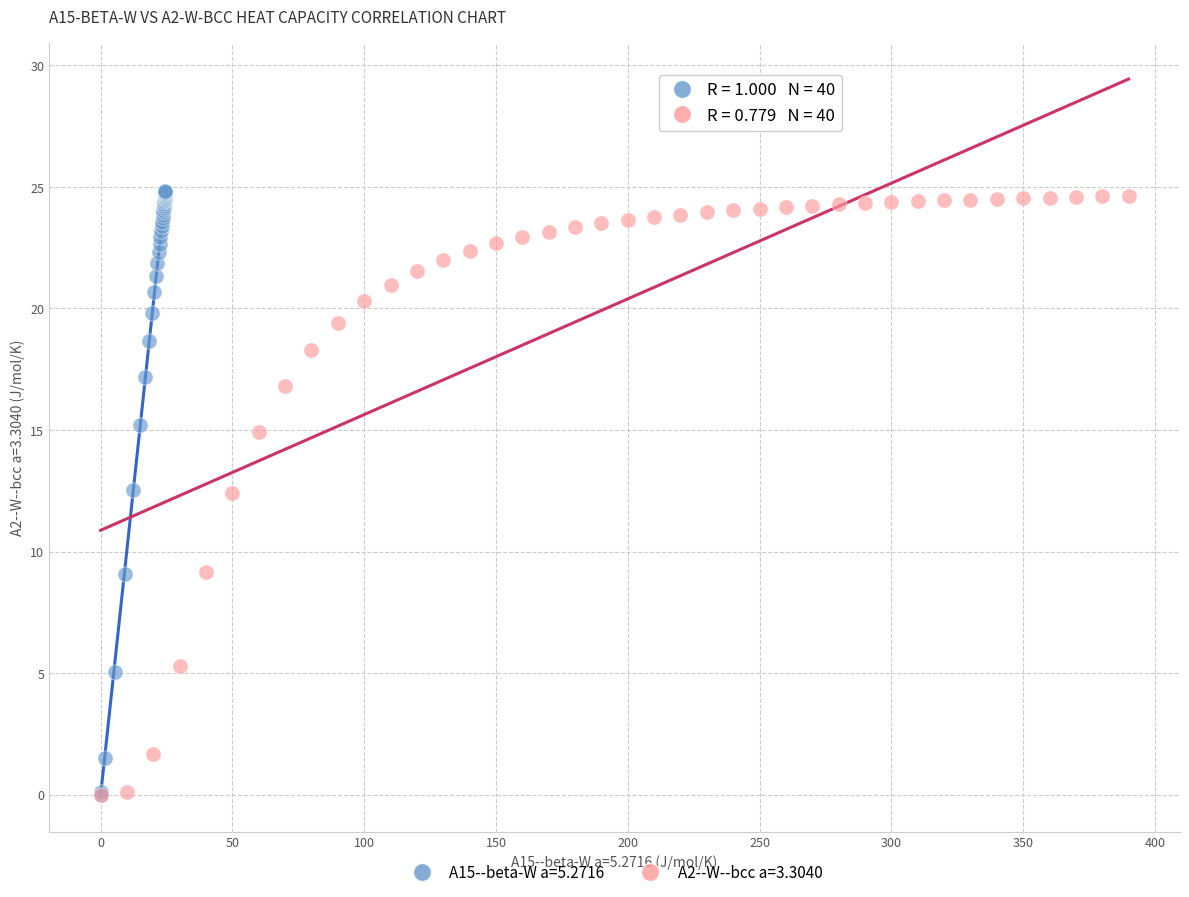

Which series has the largest Y range (max minus min)?

A15--beta-W a=5.2716